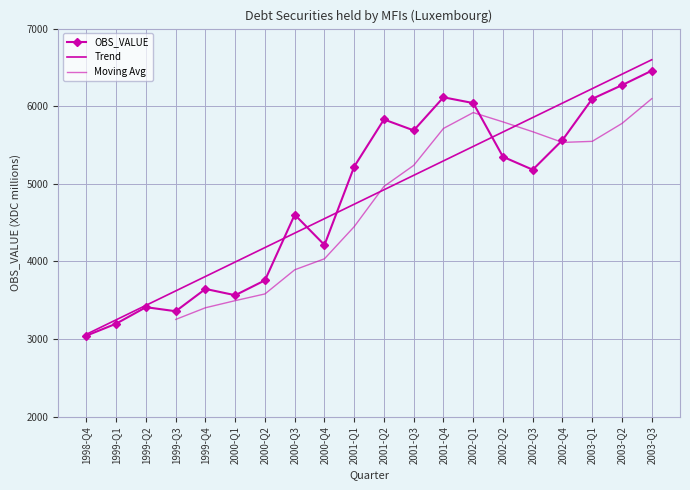

Reading left to right, list all the values displayed in this chart.

1998-Q4=3044.4	1999-Q1=3199.1	1999-Q2=3411.2	1999-Q3=3358.9	1999-Q4=3646.3	2000-Q1=3565.2	2000-Q2=3757.4	2000-Q3=4602.7	2000-Q4=4213.0	2001-Q1=5222.6	2001-Q2=5829.5	2001-Q3=5688.3	2001-Q4=6114.9	2002-Q1=6040.5	2002-Q2=5348.7	2002-Q3=5181.9	2002-Q4=5564.1	2003-Q1=6095.3	2003-Q2=6271.3	2003-Q3=6457.6